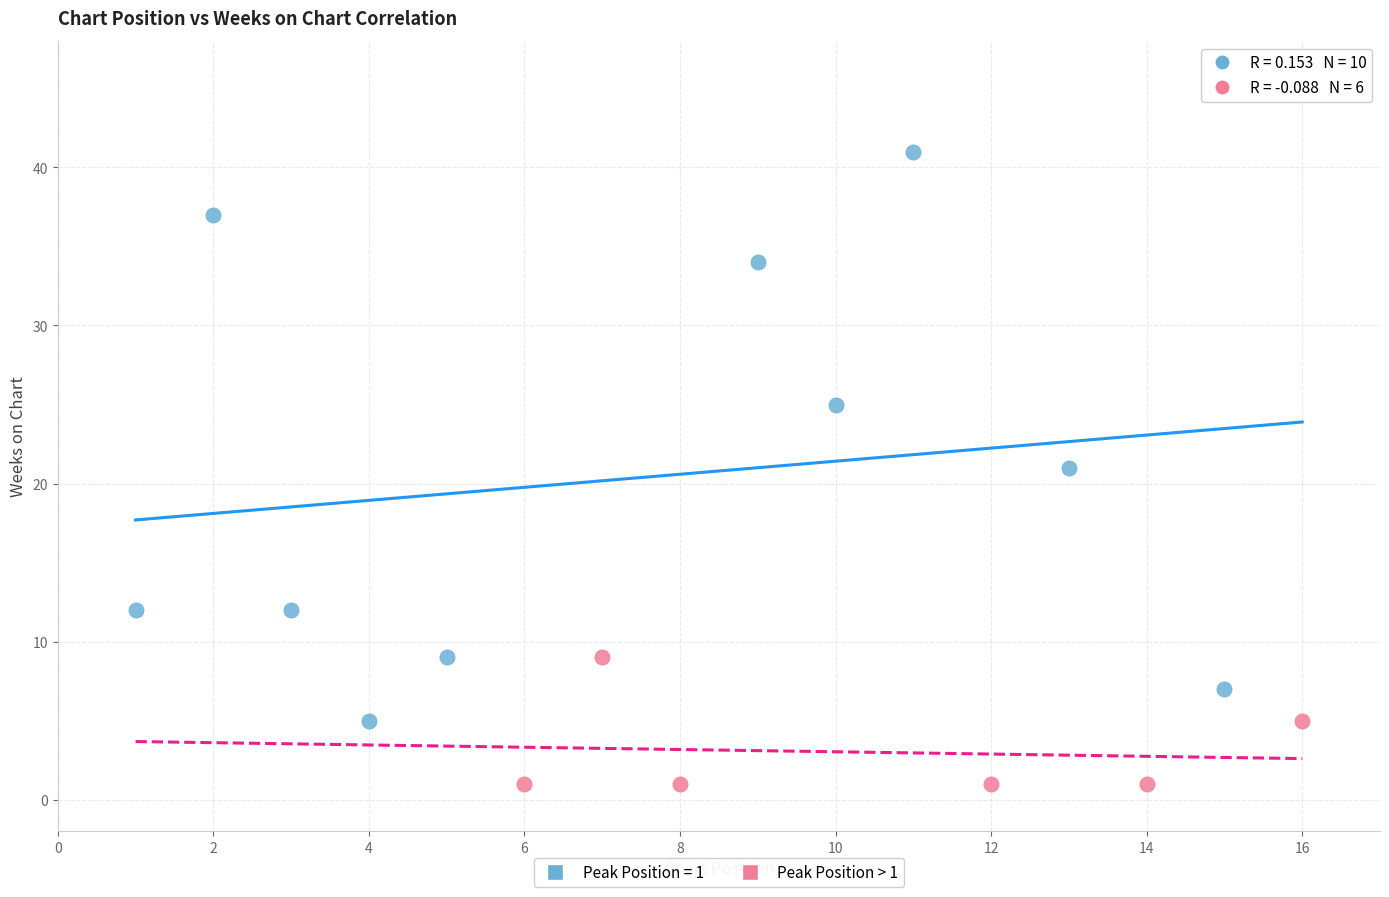

Which series contains the lowest Y value?

Peak Position > 1